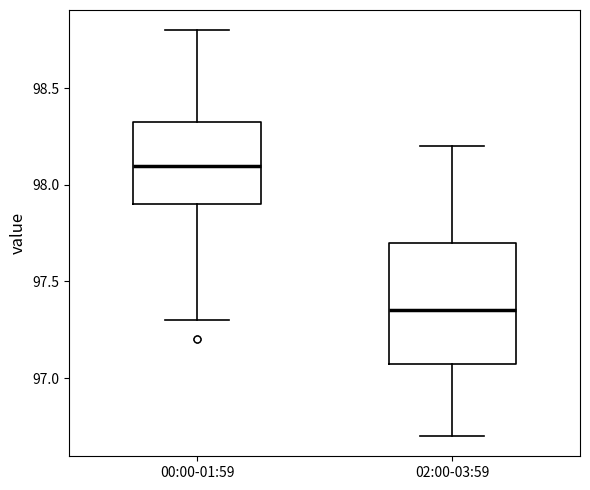

Which box's median line is the highest?

00:00-01:59